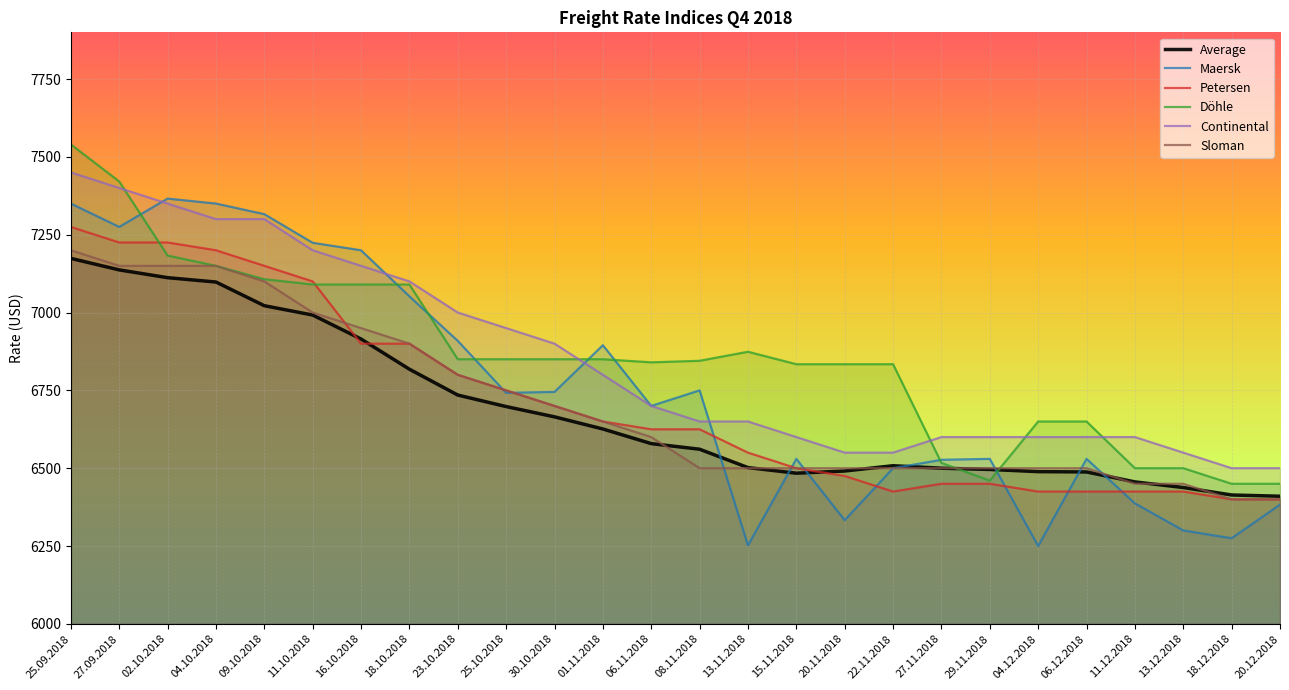

True or false: Maersk and Continental intersect in this chart.

True